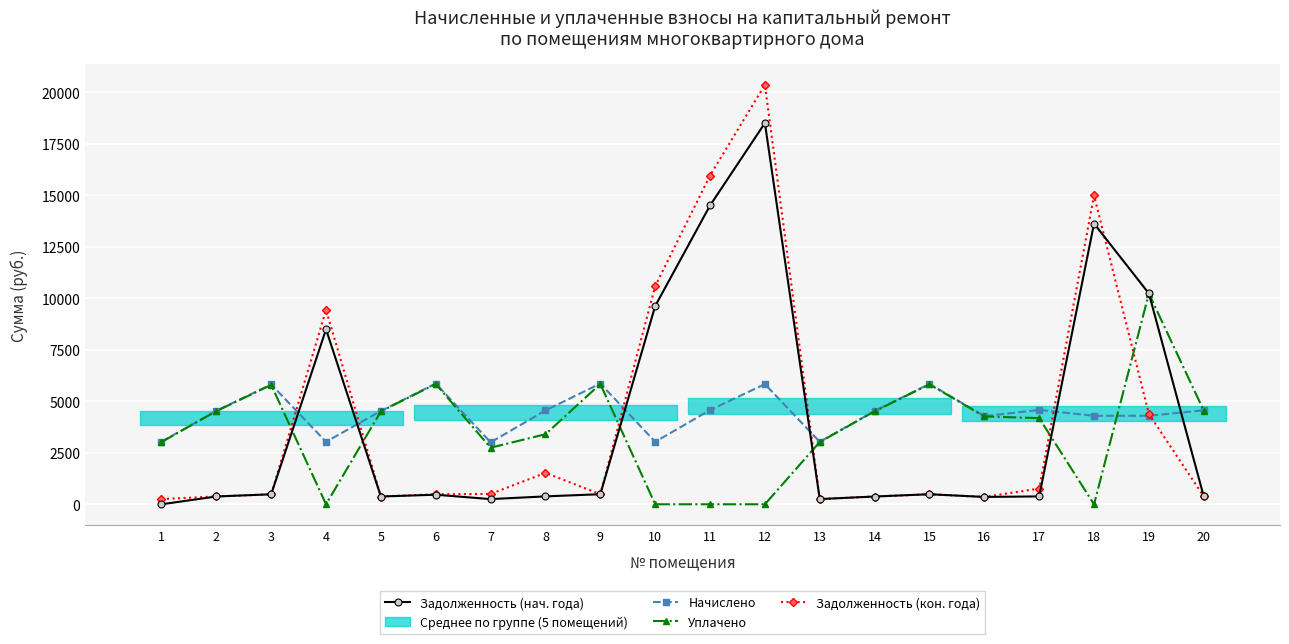

What is the difference between the maximum and second lowest values in the Уплачено series?

10226.6